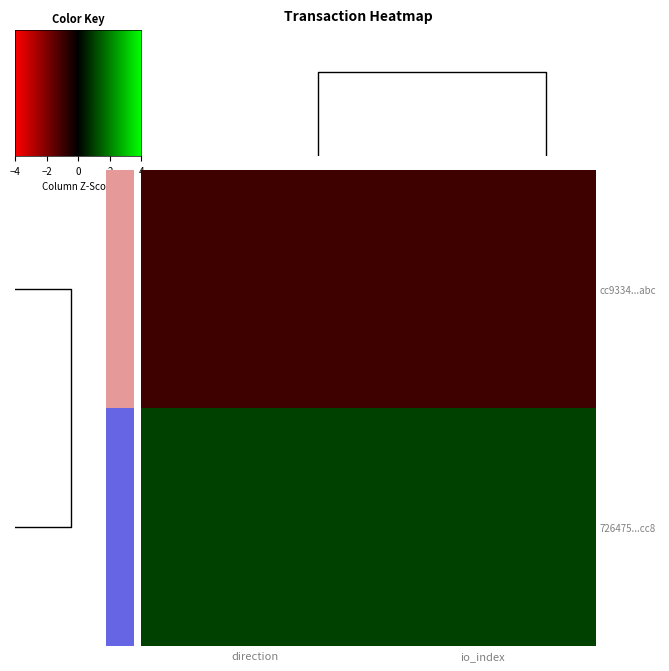

Between io_index and direction, which is larger?

io_index